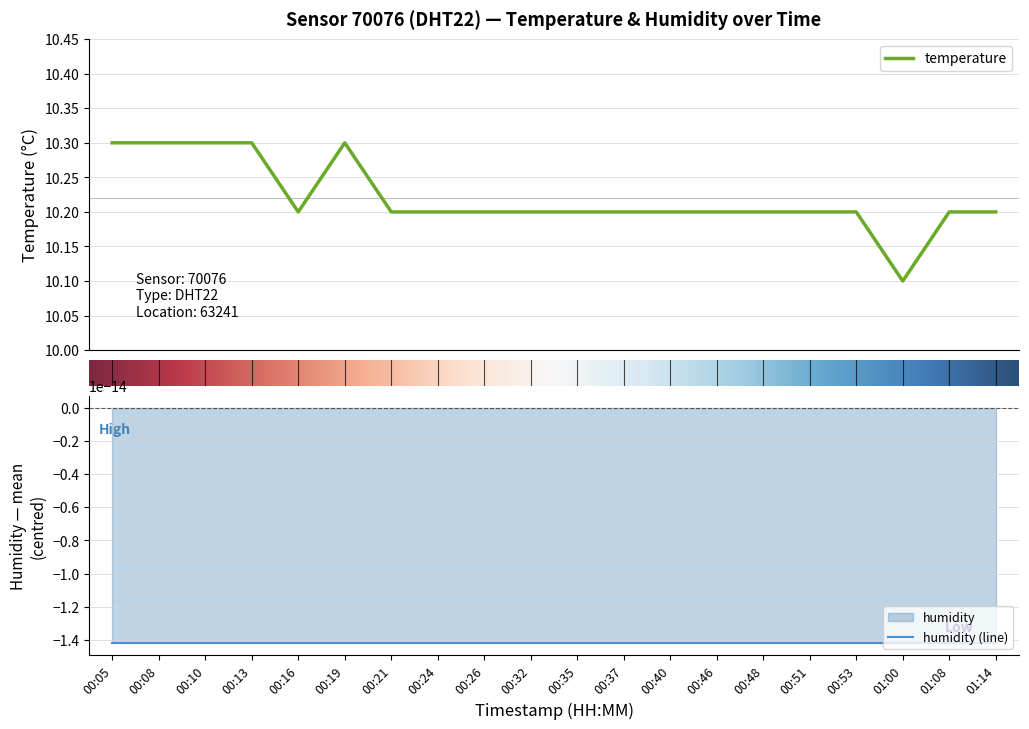

What is the maximum value shown in the chart?

10.3